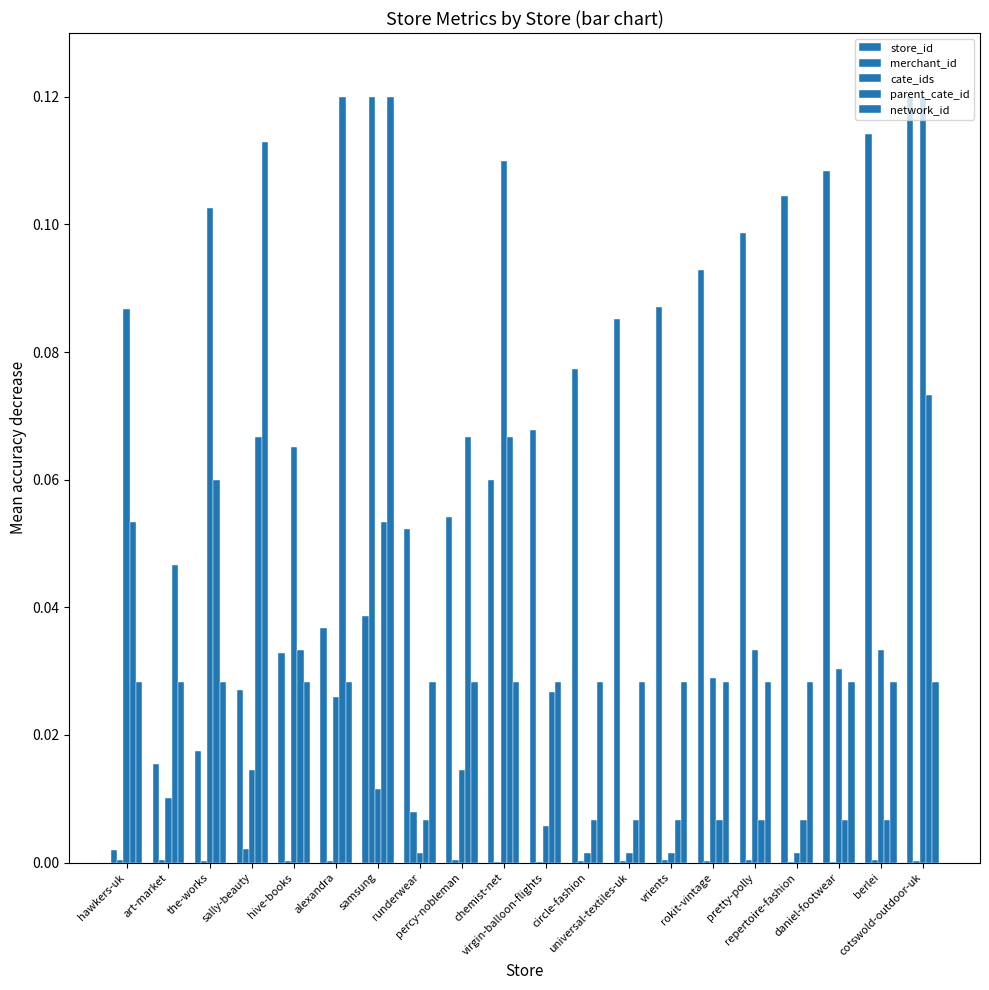

The value of cate_ids at the-works is 0.1. True or false?

True